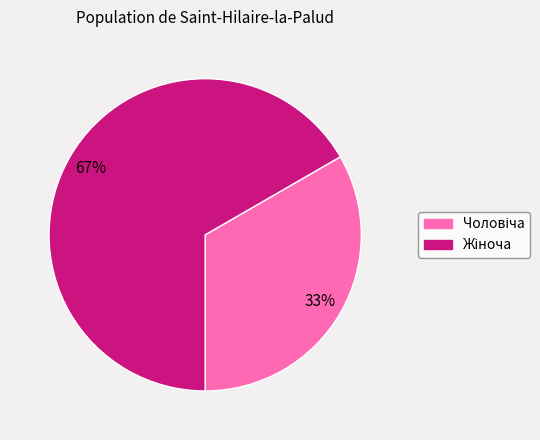

Is there a majority slice in this chart?

Yes